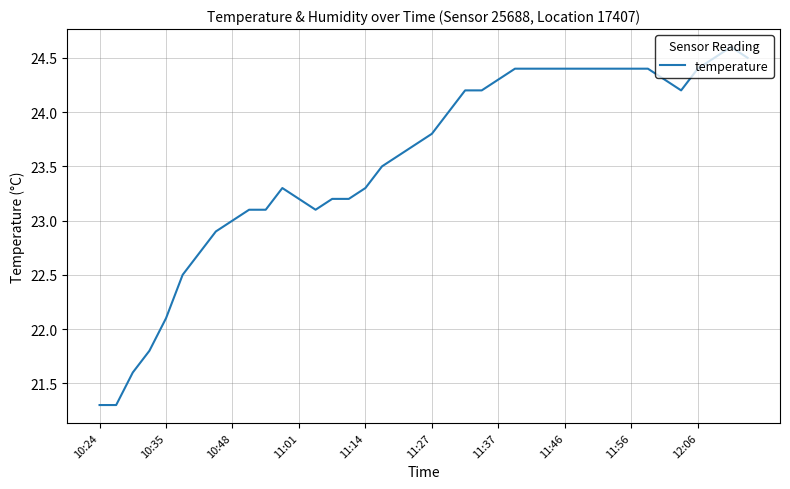

What is the greatest value displayed?

24.6